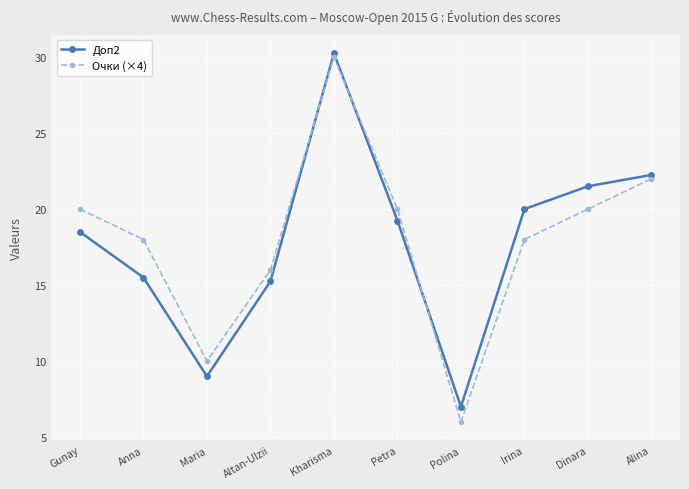

Which series has the widest spread of values?

Очки (×4)